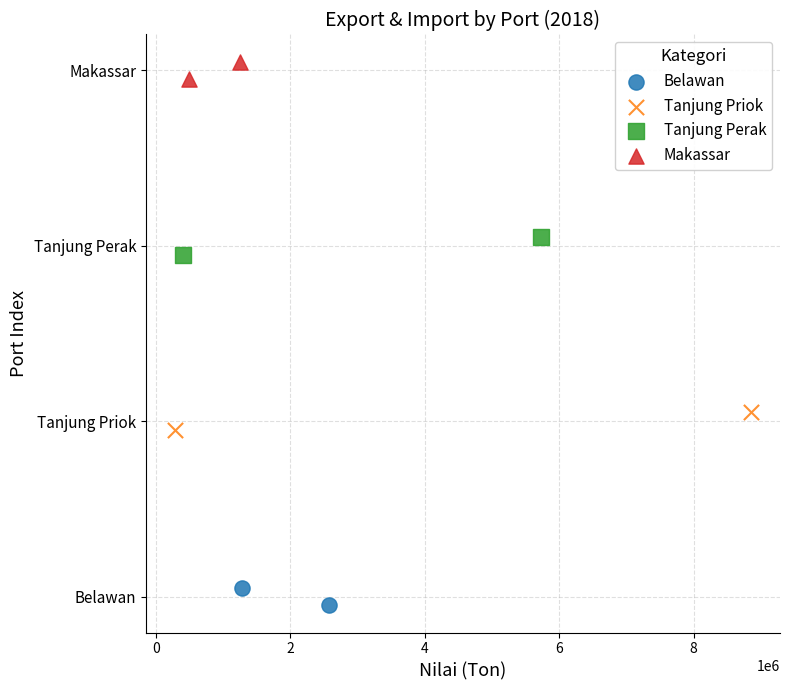

Which series reaches the maximum Y coordinate?

Makassar